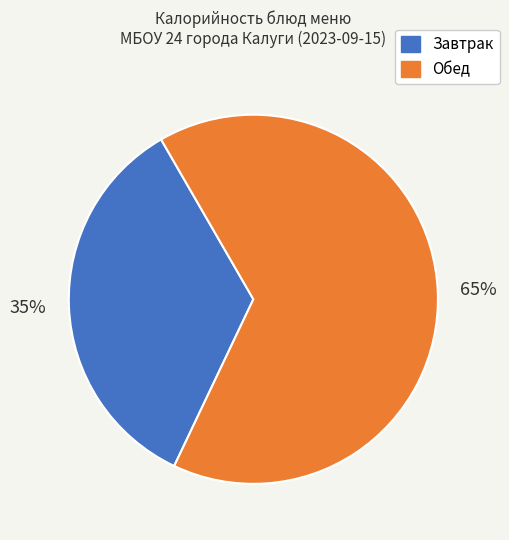

How many segments does this pie chart have?

2